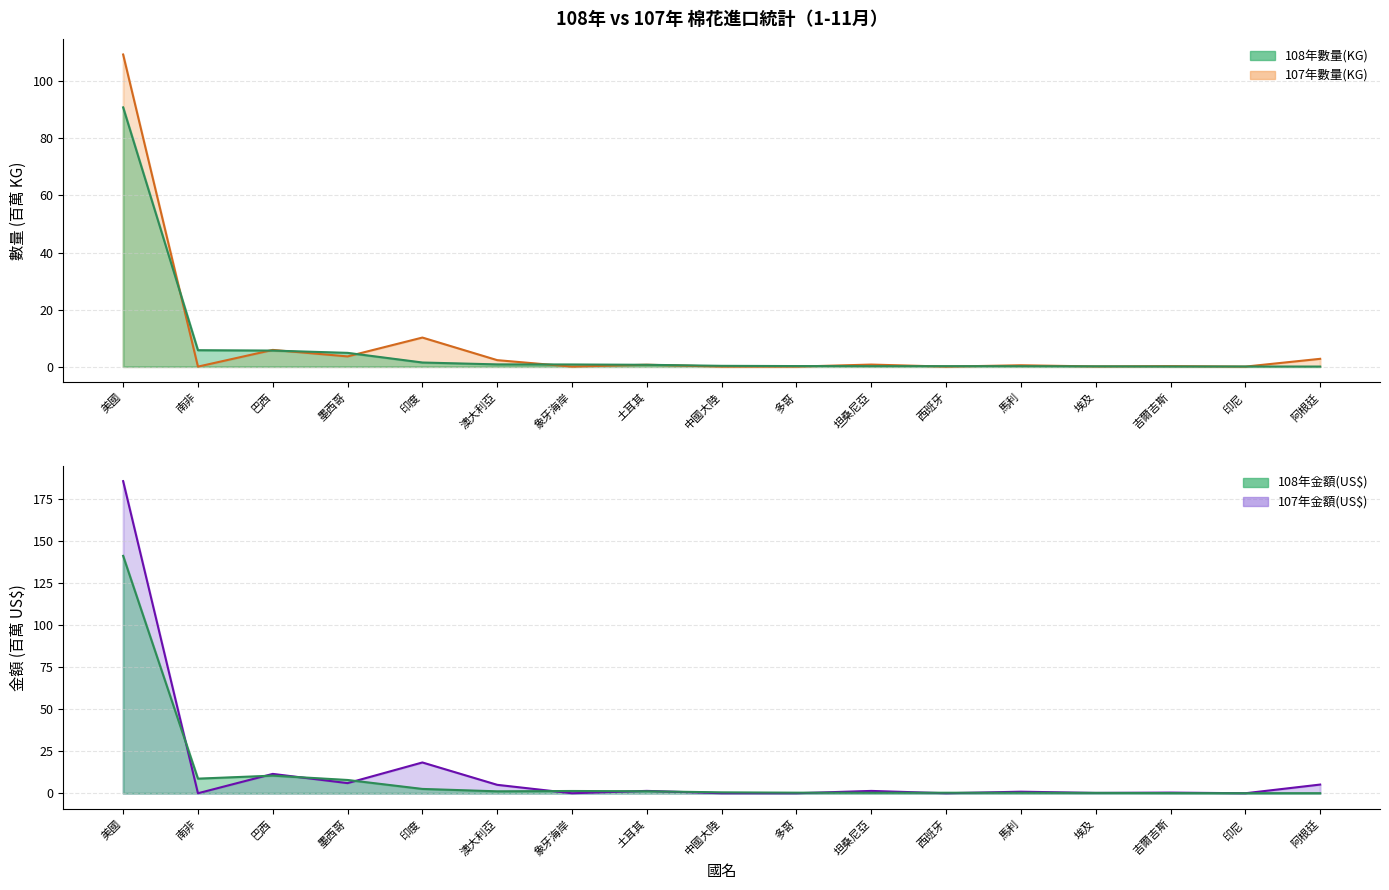

After their last crossing, which series has the higher values: 107年數量(KG) or 108年數量(KG)?

107年數量(KG)